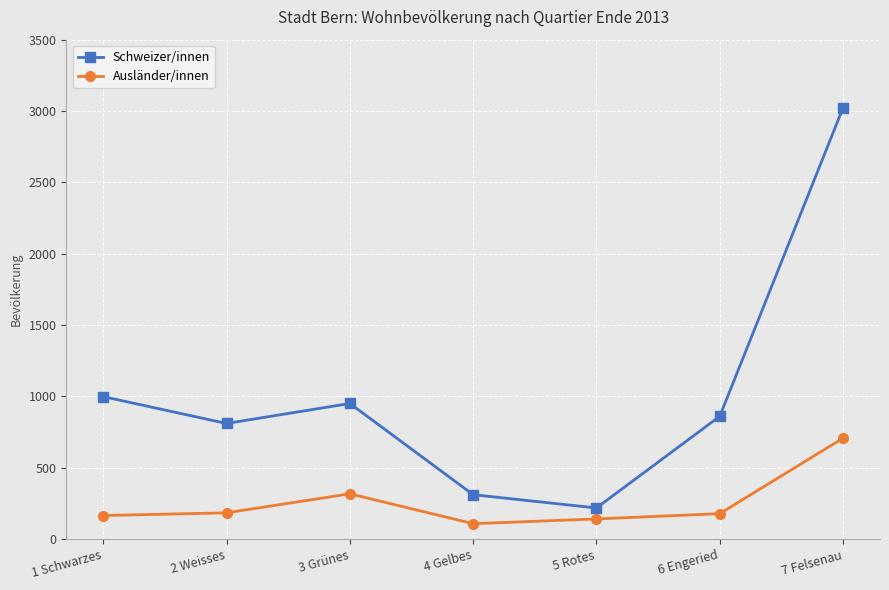

What is the spread (max minus min) of values at 7 Felsenau?

2314